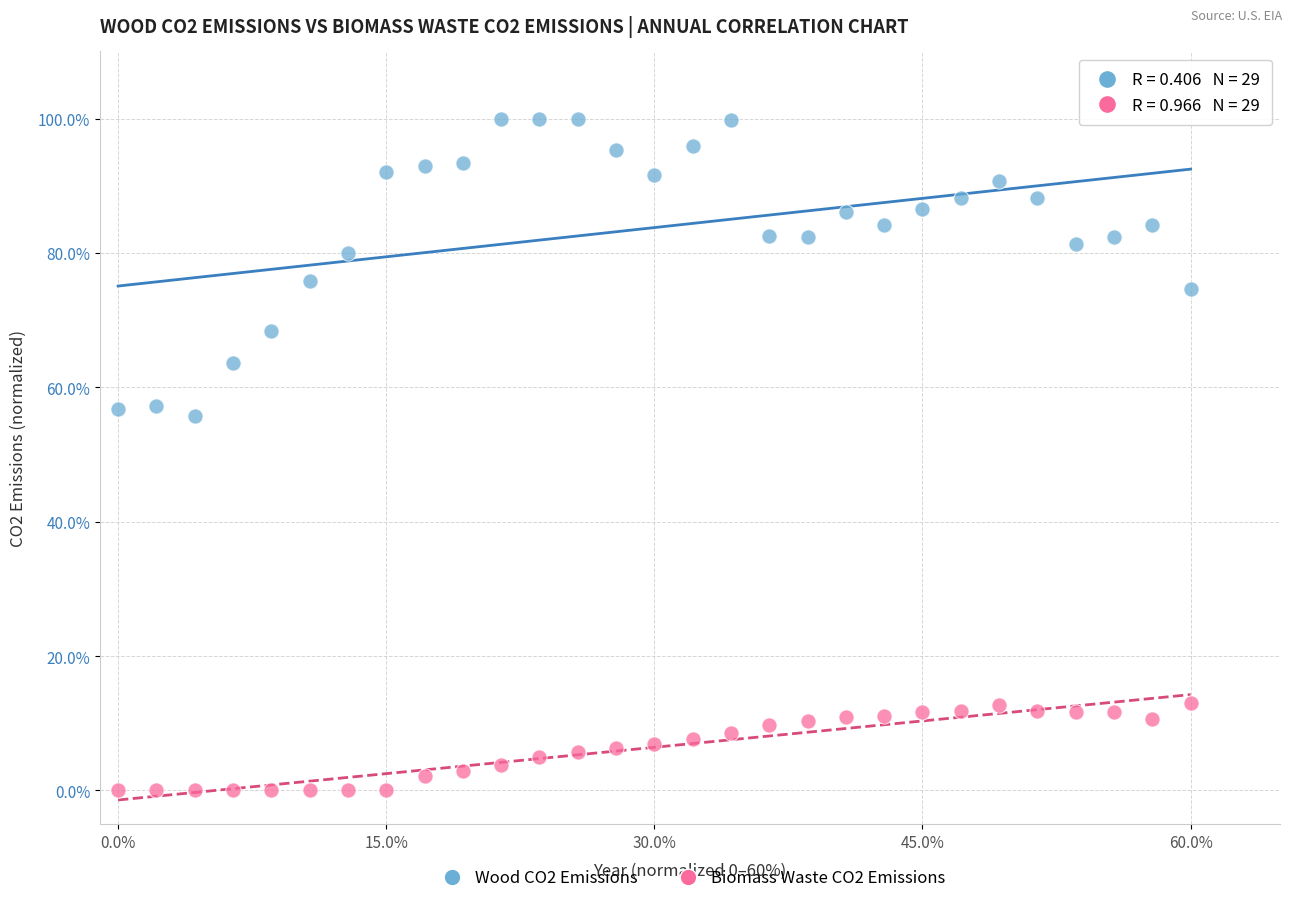

Which series reaches the maximum Y coordinate?

Wood CO2 Emissions